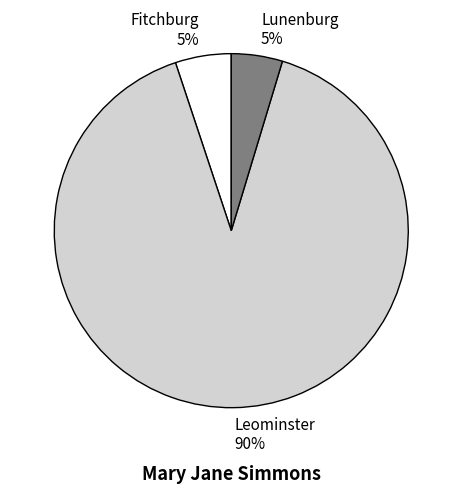

What percentage is the Lunenburg slice, to the nearest percent?

5%